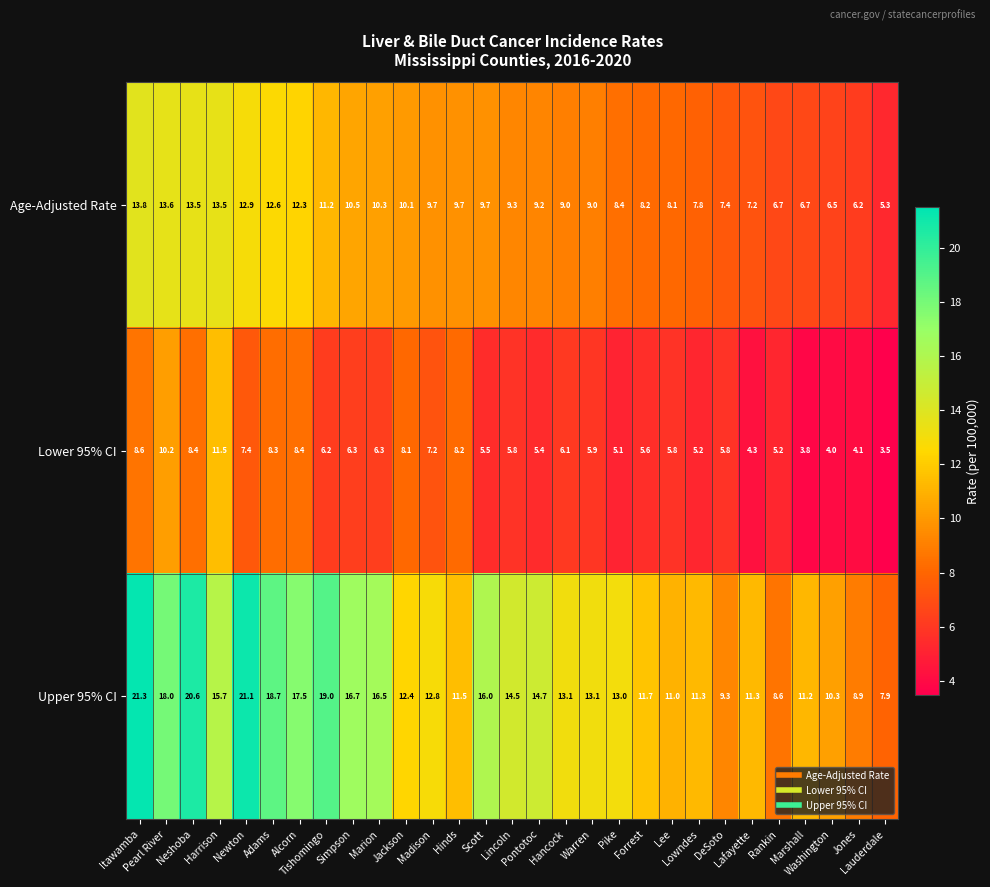

What is the difference between the second highest and minimum values in the Lower 95% CI series?

6.7